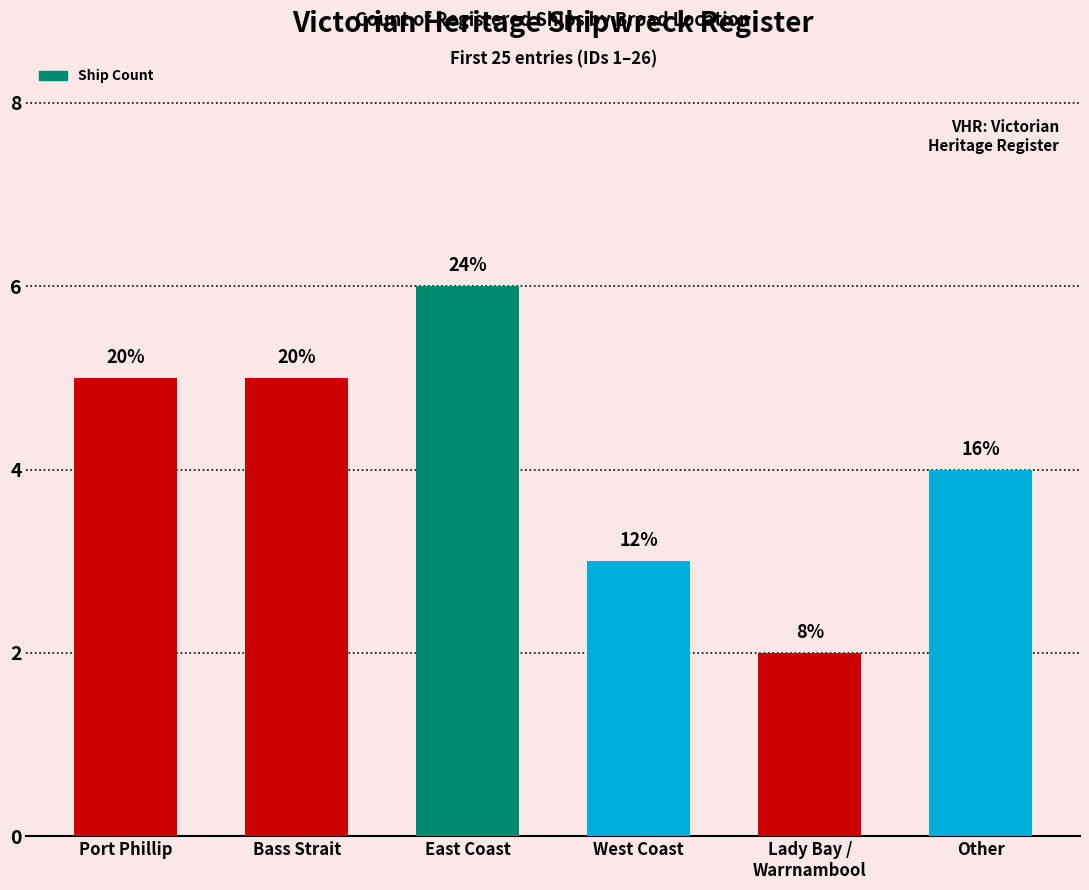

How many bars are there in total?

6